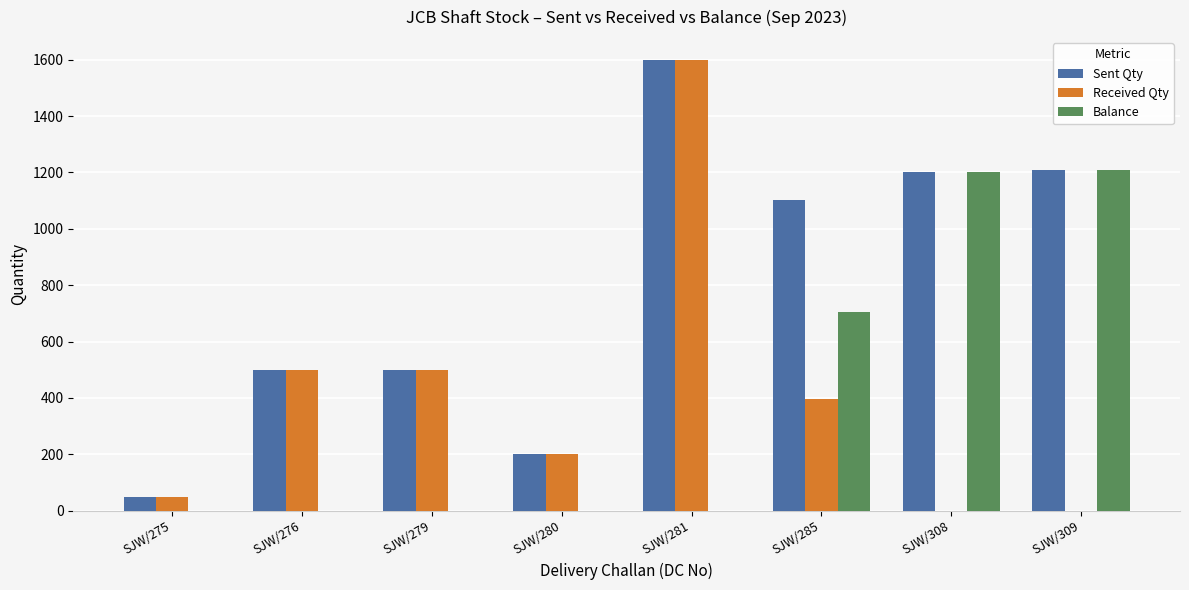

What are all the series names shown in the legend?

Sent Qty, Received Qty, Balance